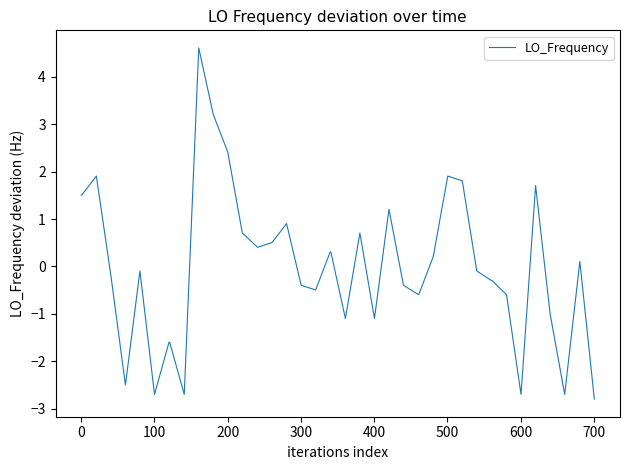

What is the minimum value shown in the chart?

-2.8